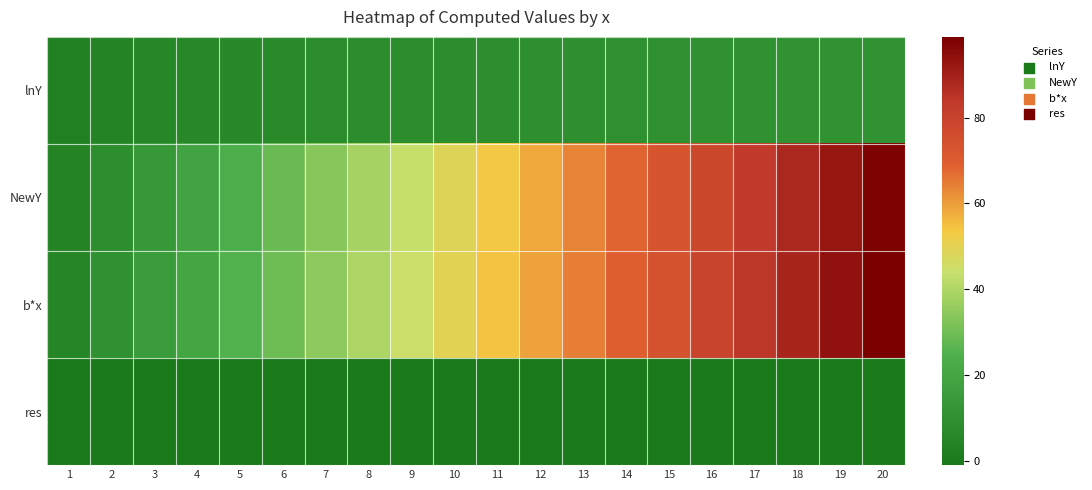

Which series has the largest total across all categories?

b*x